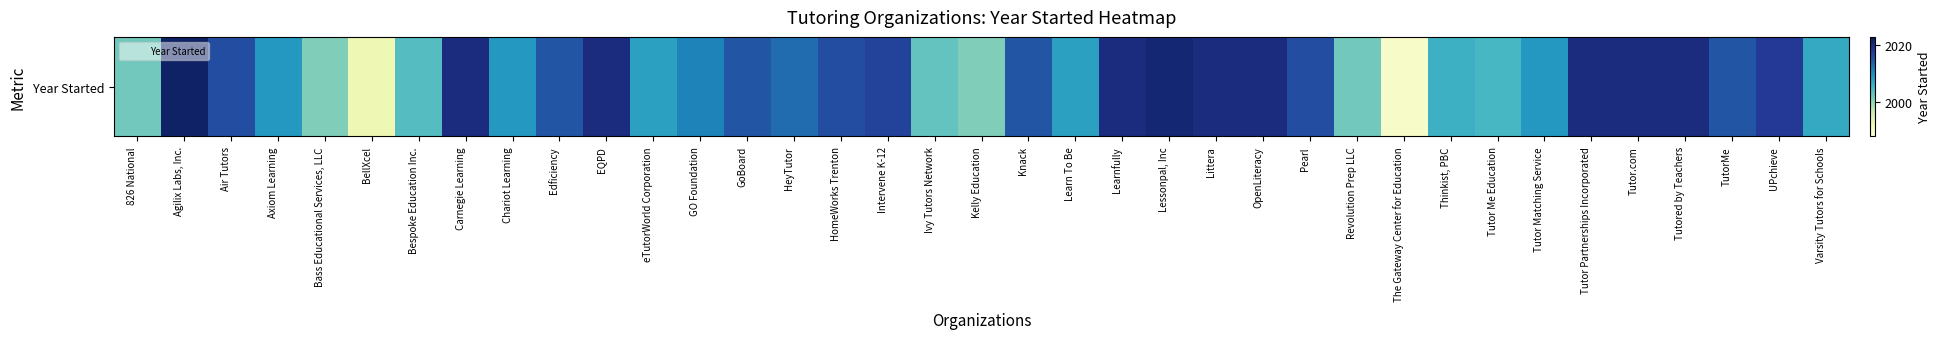

True or false: the data shows 2015 at GoBoard.

True